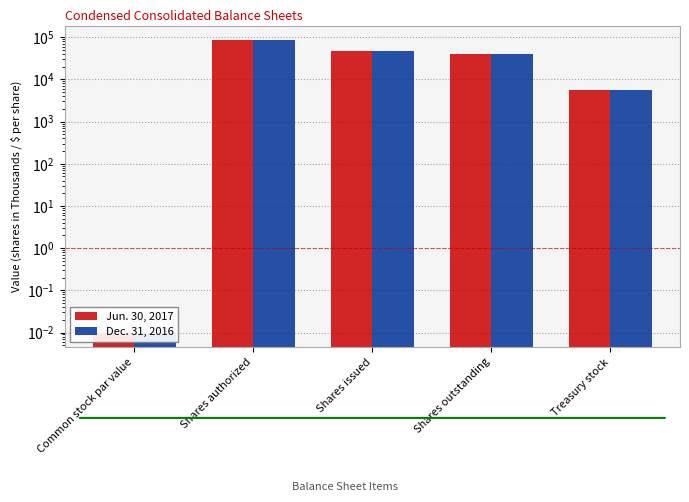

What position from the right is Shares issued?

3